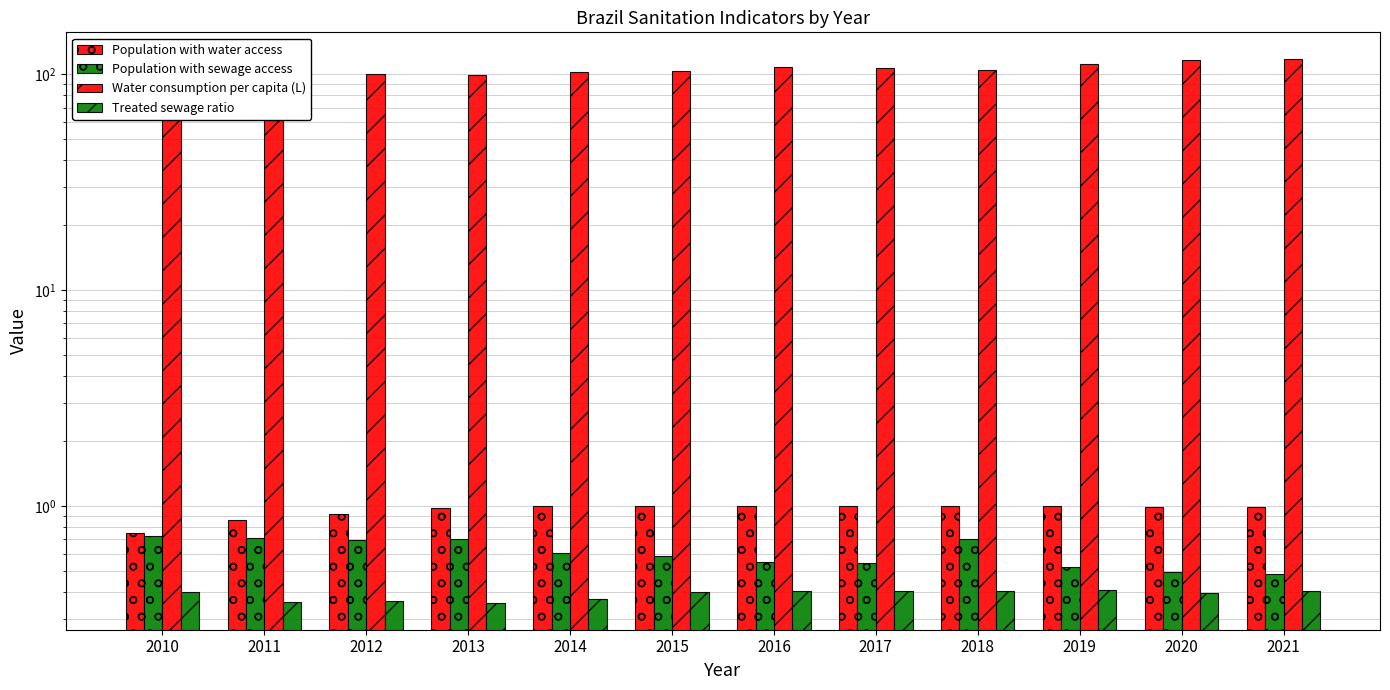

Rank the series at 2011 from highest to lowest value.

Water consumption per capita (L), Population with water access, Population with sewage access, Treated sewage ratio